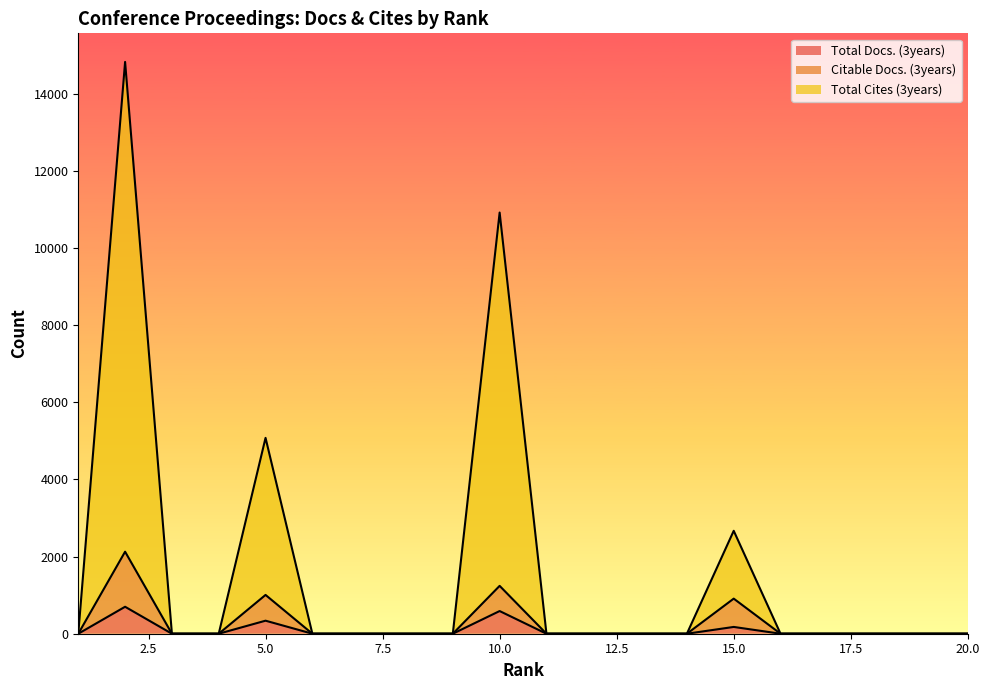

True or false: Total Cites (3years) and Citable Docs. (3years) intersect in this chart.

False